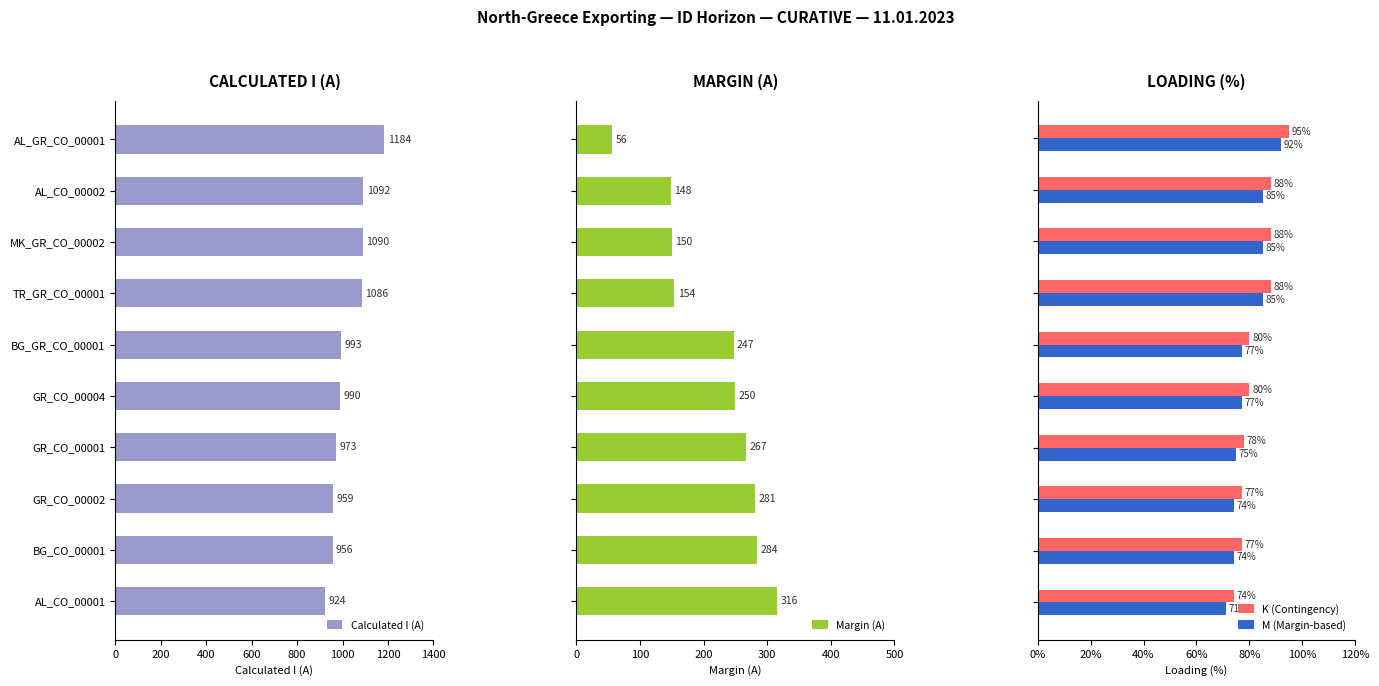

What value does the Calculated I (A) series have at TR_GR_CO_00001, to the nearest 10?

1090